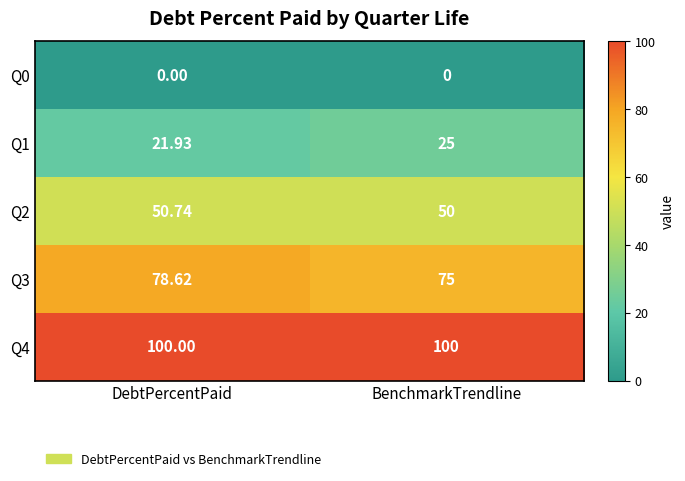

Is the value of Q3 at BenchmarkTrendline greater than the value of Q0 at BenchmarkTrendline?

Yes